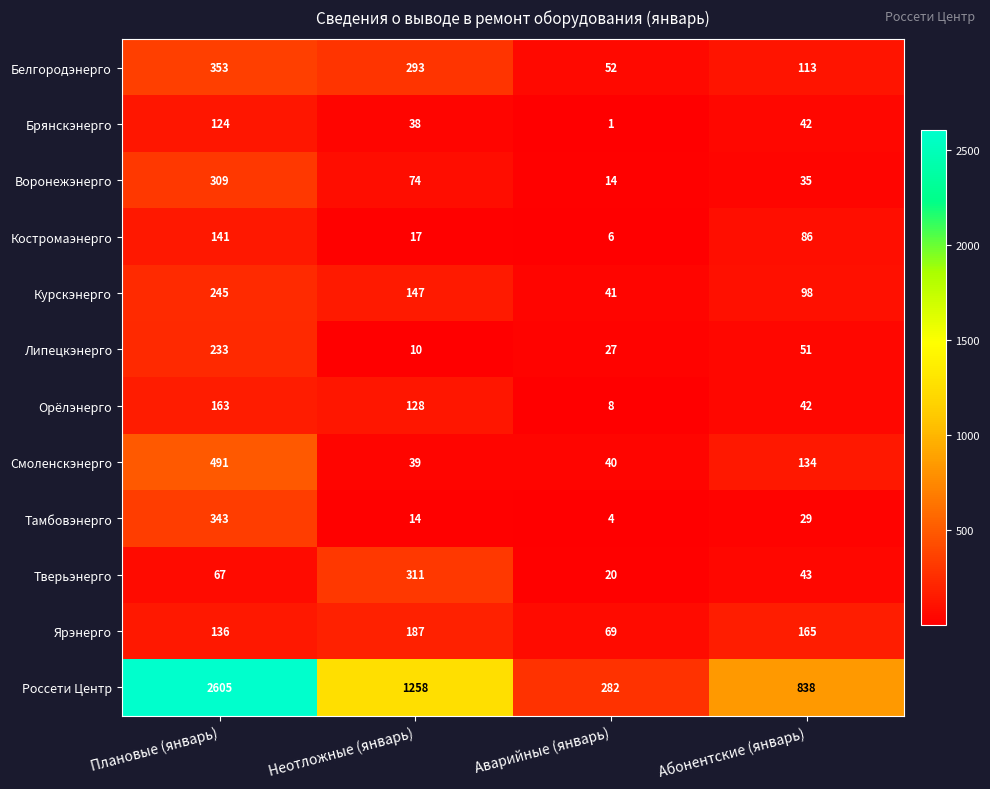

The Тамбовэнерго series shows 29 at Абонентские (январь). True or false?

True